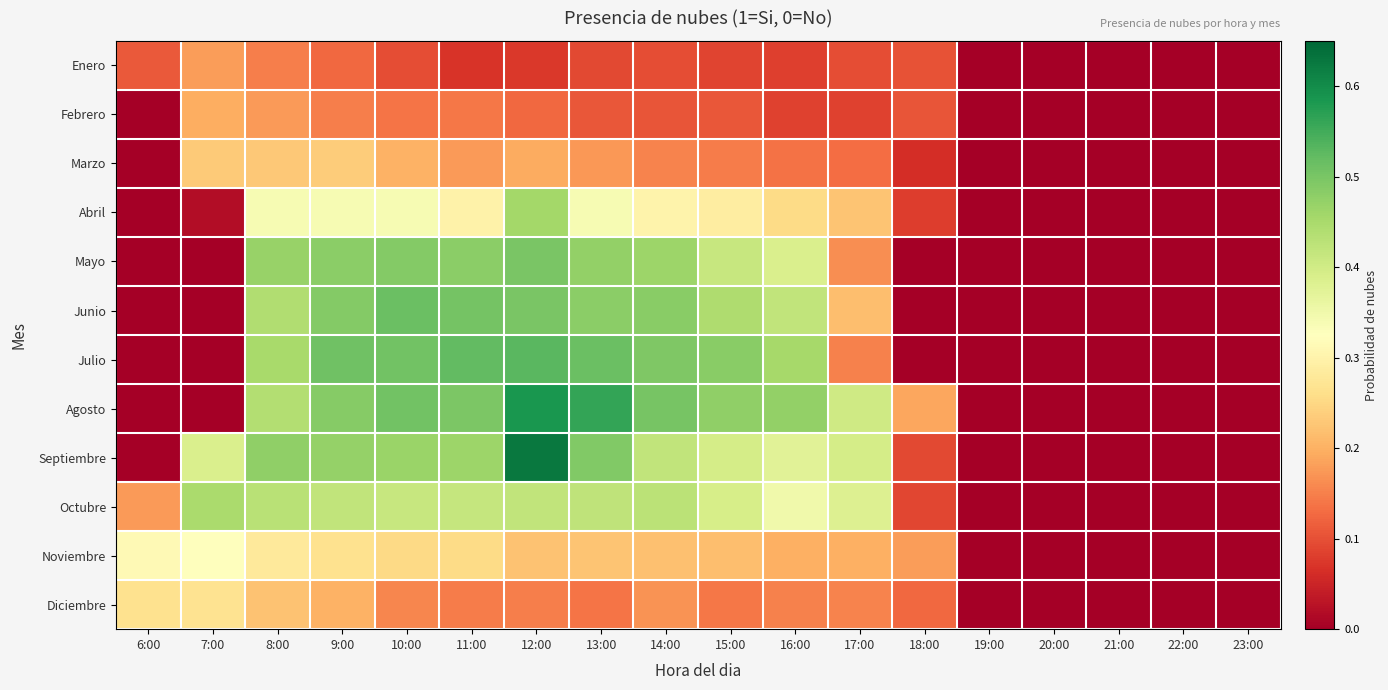

Reading left to right, list all the values displayed in this chart.

Enero: 6:00=0.1	7:00=0.2	8:00=0.1	9:00=0.1	10:00=0.1	11:00=0.1	12:00=0.1	13:00=0.1	14:00=0.1	15:00=0.1	16:00=0.1	17:00=0.1	18:00=0.1	19:00=0.0	20:00=0.0	21:00=0.0	22:00=0.0	23:00=0.0
Febrero: 6:00=0.0	7:00=0.2	8:00=0.2	9:00=0.1	10:00=0.1	11:00=0.1	12:00=0.1	13:00=0.1	14:00=0.1	15:00=0.1	16:00=0.1	17:00=0.1	18:00=0.1	19:00=0.0	20:00=0.0	21:00=0.0	22:00=0.0	23:00=0.0
Marzo: 6:00=0.0	7:00=0.2	8:00=0.2	9:00=0.2	10:00=0.2	11:00=0.2	12:00=0.2	13:00=0.2	14:00=0.2	15:00=0.1	16:00=0.1	17:00=0.1	18:00=0.1	19:00=0.0	20:00=0.0	21:00=0.0	22:00=0.0	23:00=0.0
Abril: 6:00=0.0	7:00=0.0	8:00=0.3	9:00=0.3	10:00=0.3	11:00=0.3	12:00=0.5	13:00=0.3	14:00=0.3	15:00=0.3	16:00=0.3	17:00=0.2	18:00=0.1	19:00=0.0	20:00=0.0	21:00=0.0	22:00=0.0	23:00=0.0
Mayo: 6:00=0.0	7:00=0.0	8:00=0.5	9:00=0.5	10:00=0.5	11:00=0.5	12:00=0.5	13:00=0.5	14:00=0.5	15:00=0.4	16:00=0.4	17:00=0.2	18:00=0.0	19:00=0.0	20:00=0.0	21:00=0.0	22:00=0.0	23:00=0.0
Junio: 6:00=0.0	7:00=0.0	8:00=0.4	9:00=0.5	10:00=0.5	11:00=0.5	12:00=0.5	13:00=0.5	14:00=0.5	15:00=0.4	16:00=0.4	17:00=0.2	18:00=0.0	19:00=0.0	20:00=0.0	21:00=0.0	22:00=0.0	23:00=0.0
Julio: 6:00=0.0	7:00=0.0	8:00=0.5	9:00=0.5	10:00=0.5	11:00=0.5	12:00=0.5	13:00=0.5	14:00=0.5	15:00=0.5	16:00=0.5	17:00=0.2	18:00=0.0	19:00=0.0	20:00=0.0	21:00=0.0	22:00=0.0	23:00=0.0
Agosto: 6:00=0.0	7:00=0.0	8:00=0.4	9:00=0.5	10:00=0.5	11:00=0.5	12:00=0.6	13:00=0.6	14:00=0.5	15:00=0.5	16:00=0.5	17:00=0.4	18:00=0.2	19:00=0.0	20:00=0.0	21:00=0.0	22:00=0.0	23:00=0.0
Septiembre: 6:00=0.0	7:00=0.4	8:00=0.5	9:00=0.5	10:00=0.5	11:00=0.5	12:00=0.6	13:00=0.5	14:00=0.4	15:00=0.4	16:00=0.4	17:00=0.4	18:00=0.1	19:00=0.0	20:00=0.0	21:00=0.0	22:00=0.0	23:00=0.0
Octubre: 6:00=0.2	7:00=0.4	8:00=0.4	9:00=0.4	10:00=0.4	11:00=0.4	12:00=0.4	13:00=0.4	14:00=0.4	15:00=0.4	16:00=0.3	17:00=0.4	18:00=0.1	19:00=0.0	20:00=0.0	21:00=0.0	22:00=0.0	23:00=0.0
Noviembre: 6:00=0.3	7:00=0.3	8:00=0.3	9:00=0.3	10:00=0.3	11:00=0.3	12:00=0.2	13:00=0.2	14:00=0.2	15:00=0.2	16:00=0.2	17:00=0.2	18:00=0.2	19:00=0.0	20:00=0.0	21:00=0.0	22:00=0.0	23:00=0.0
Diciembre: 6:00=0.3	7:00=0.3	8:00=0.2	9:00=0.2	10:00=0.2	11:00=0.1	12:00=0.1	13:00=0.1	14:00=0.2	15:00=0.1	16:00=0.2	17:00=0.2	18:00=0.1	19:00=0.0	20:00=0.0	21:00=0.0	22:00=0.0	23:00=0.0